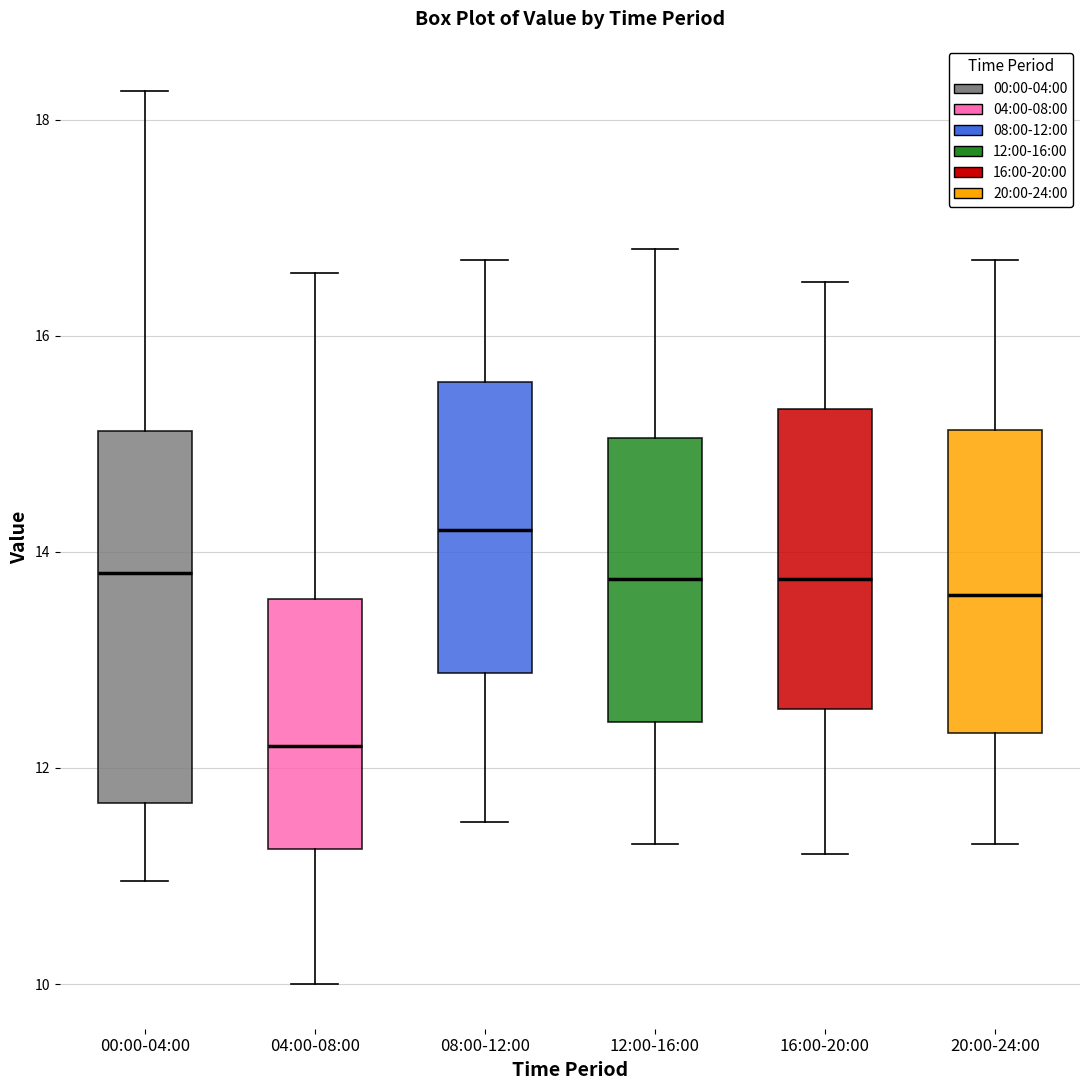

Reading left to right, transcribe this box plot: for each box, give where its median line is, the range the box spans, and where its two whiskers end, as read against the y-axis. The values are not printed on the chart, so give them approximately, as read against the axis.

00:00-04:00: median 13.8, box 11.6 to 15.2, whiskers 11.0 to 18.2
04:00-08:00: median 12.2, box 11.2 to 13.6, whiskers 10.0 to 16.6
08:00-12:00: median 14.2, box 12.8 to 15.6, whiskers 11.6 to 16.8
12:00-16:00: median 13.8, box 12.4 to 15.0, whiskers 11.4 to 16.8
16:00-20:00: median 13.8, box 12.6 to 15.4, whiskers 11.2 to 16.6
20:00-24:00: median 13.6, box 12.4 to 15.2, whiskers 11.4 to 16.8